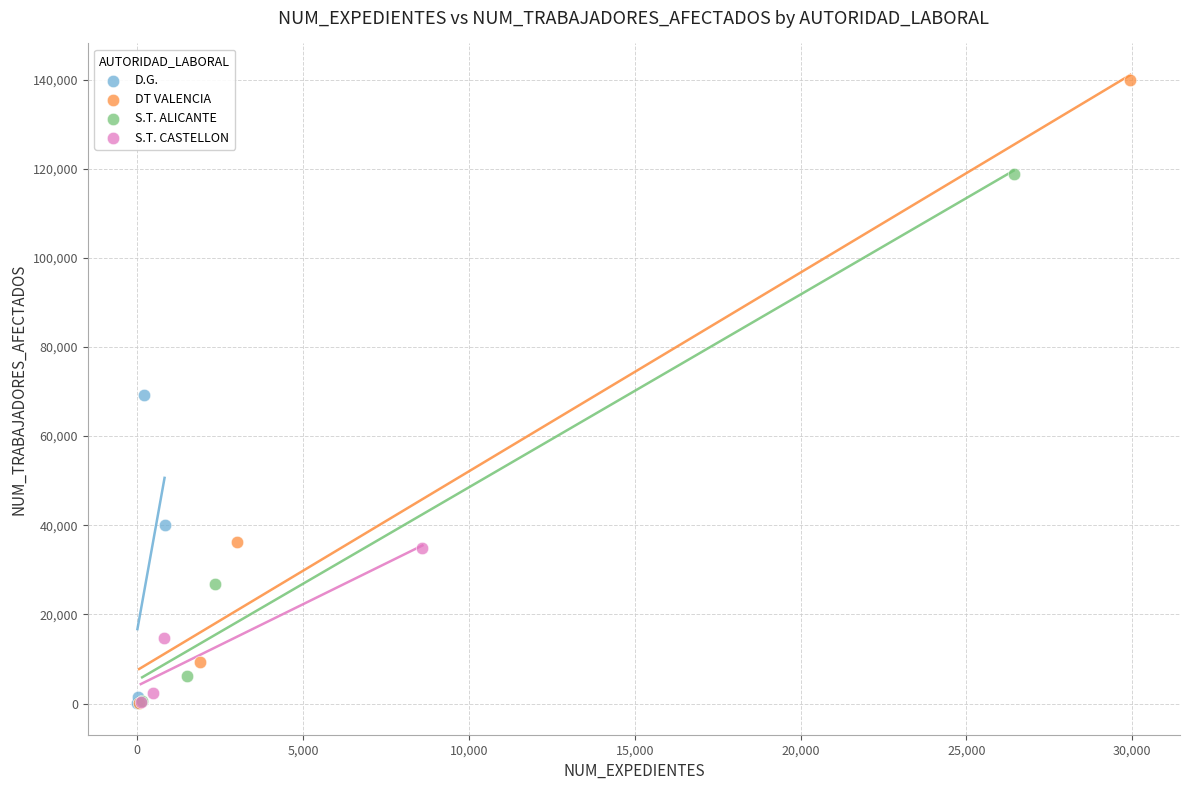

What are all the series names shown in the legend?

D.G., DT VALENCIA, S.T. ALICANTE, S.T. CASTELLON